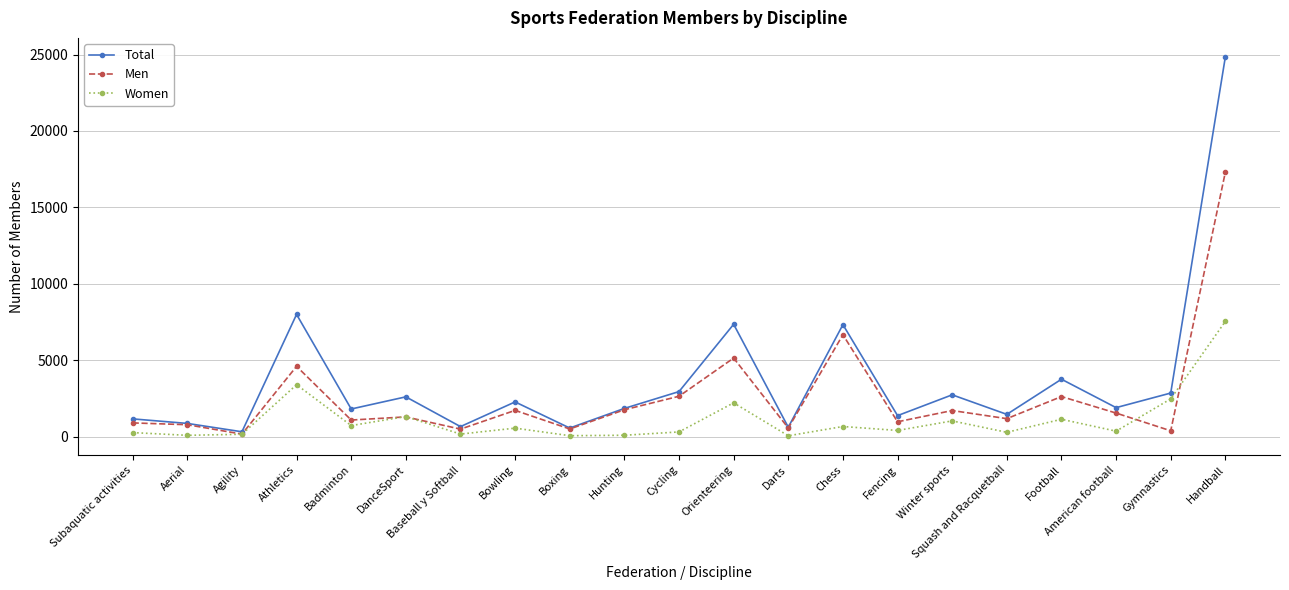

Where is the first local minimum for Total?

Agility